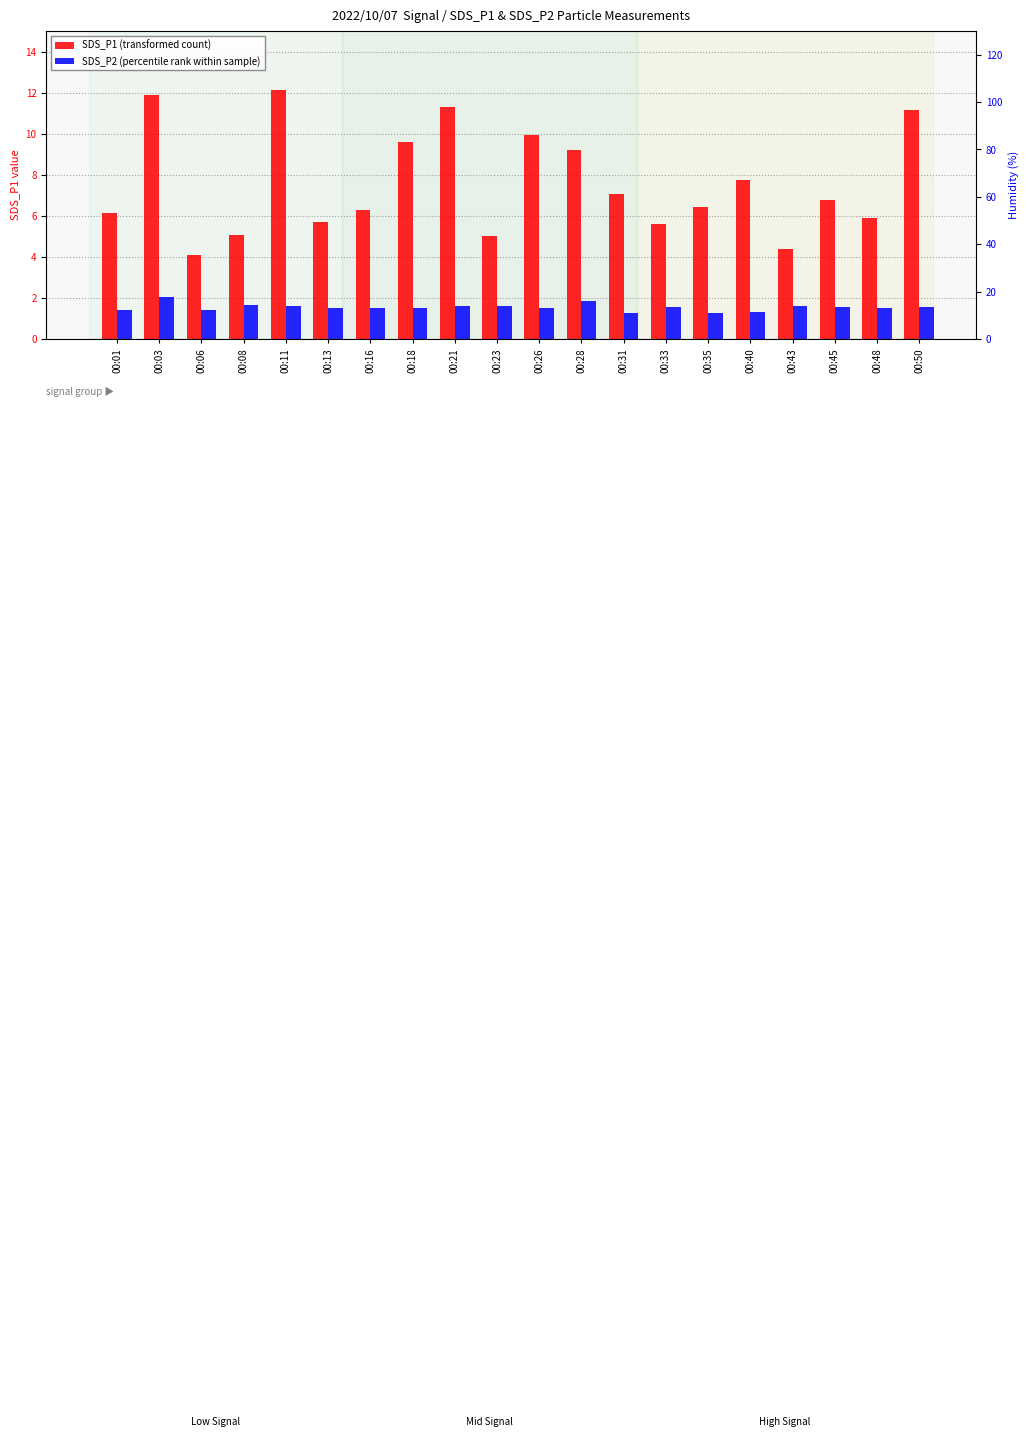

What is the value of the SDS_P2 (percentile rank within sample) bar at the 13th from the left?

1.2